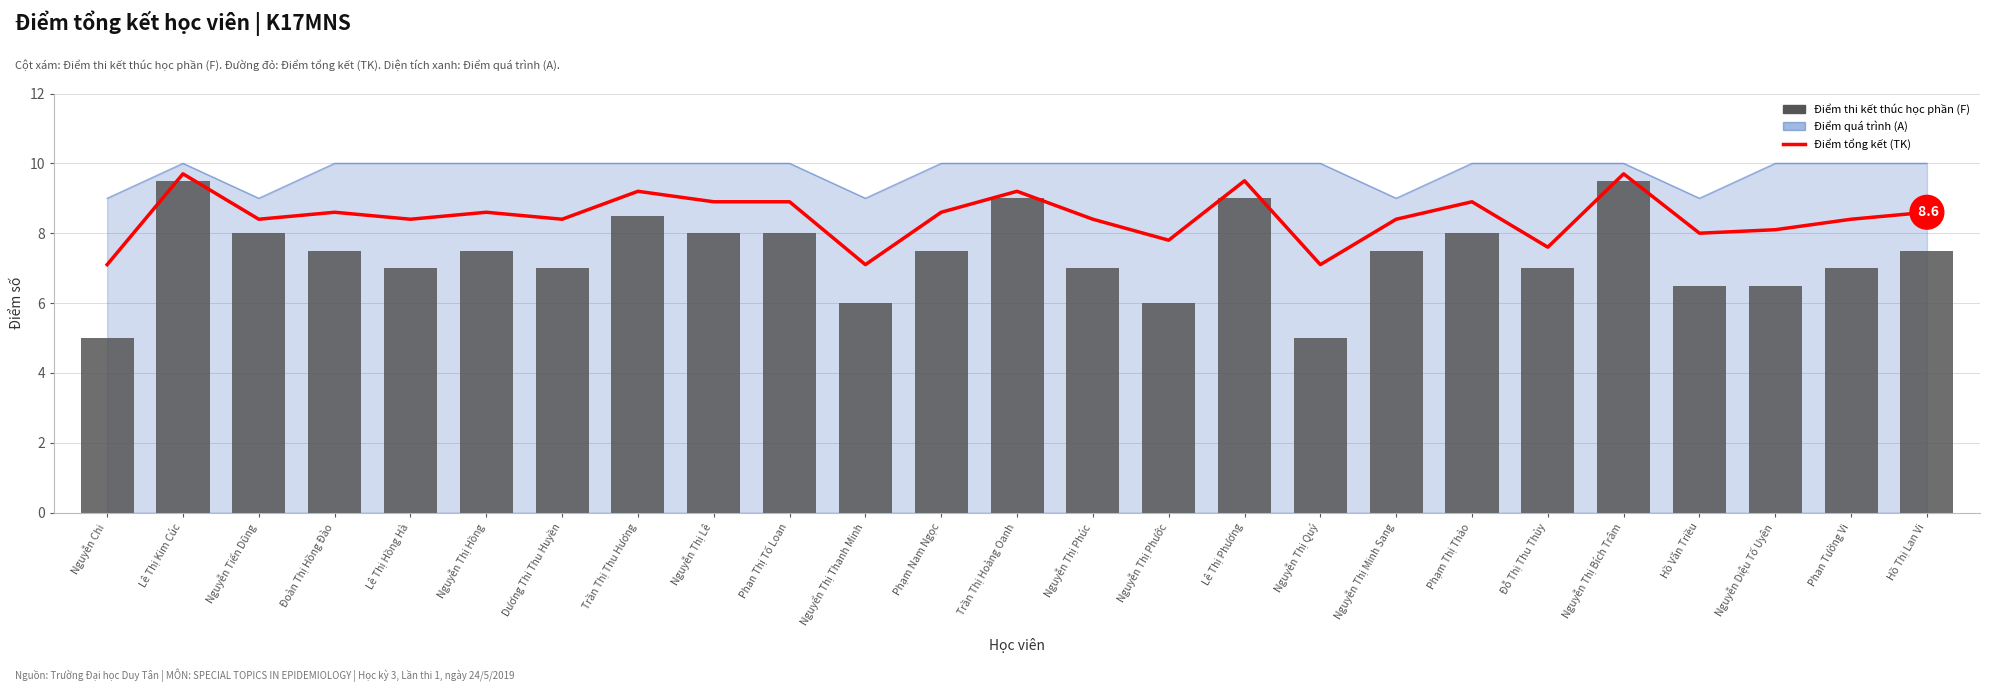

At which label is Điểm thi (F) closest to 7?

Lê Thị Hồng Hà